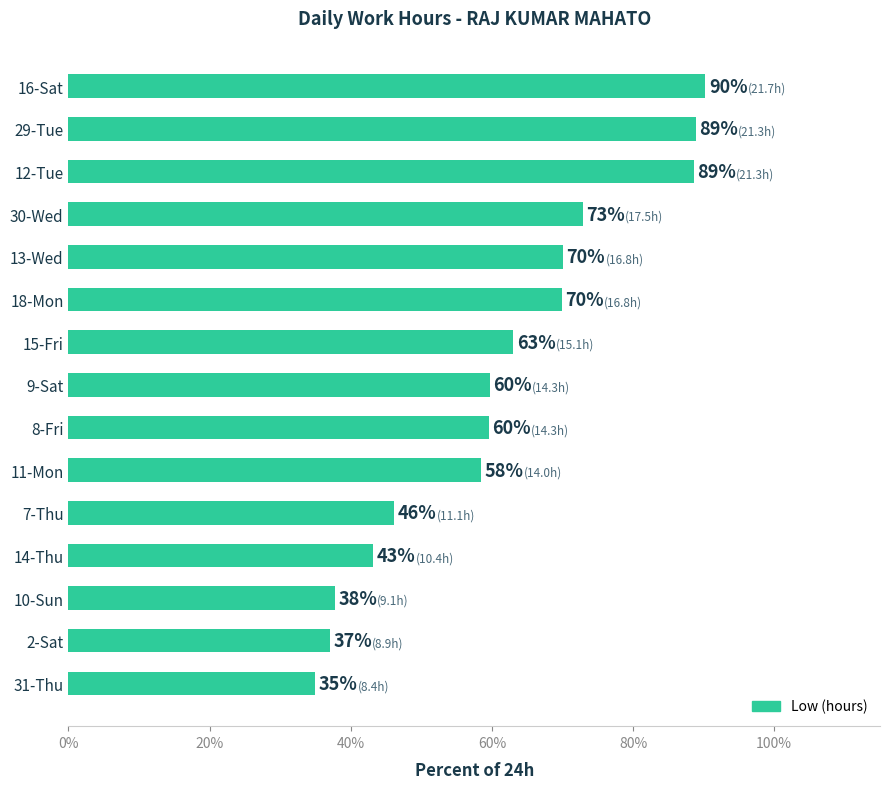

What is the minimum value shown in the chart?

35.0